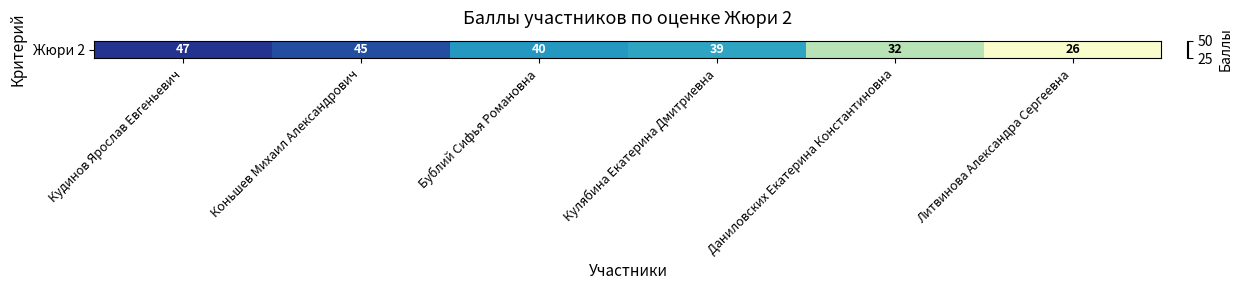

Reading right to left, extract all data points from this chart.

Литвинова Александра Сергеевна=26	Даниловских Екатерина Константиновна=32	Кулябина Екатерина Дмитриевна=39	Бублий Сифья Романовна=40	Коньшев Михаил Александрович=45	Кудинов Ярослав Евгеньевич=47